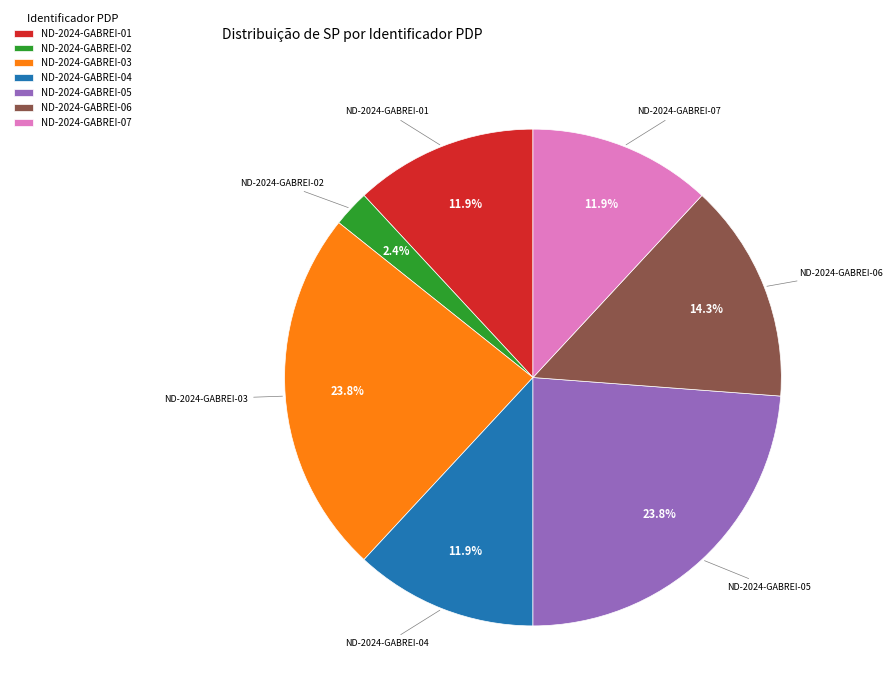

What is the smallest slice in the pie chart?

ND-2024-GABREI-02